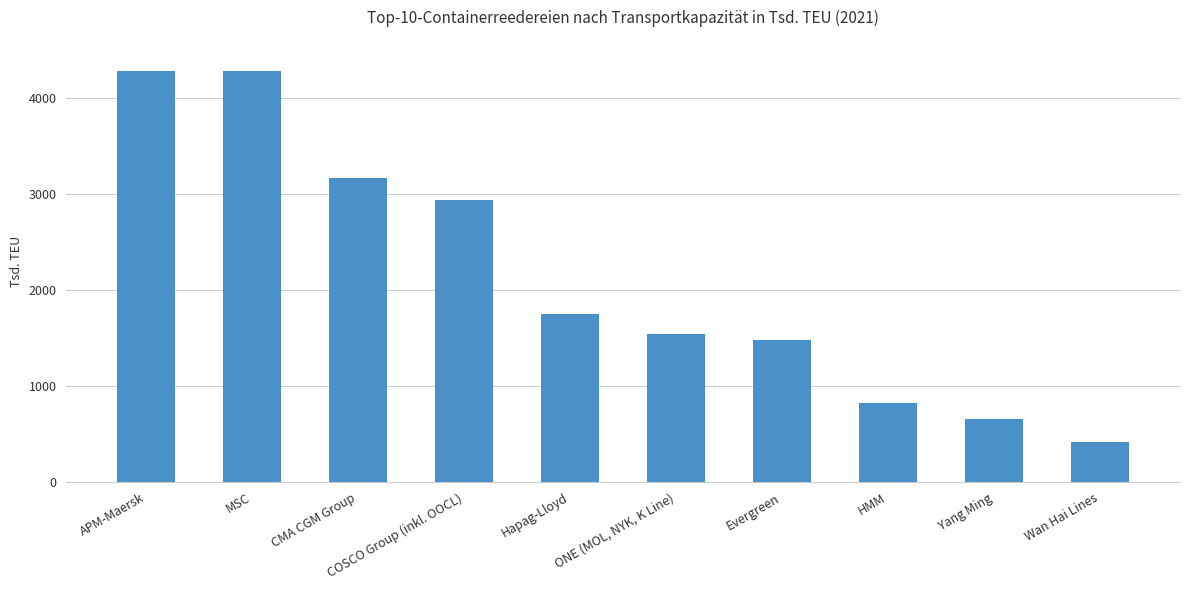

The value at Hapag-Lloyd is 2639. True or false?

False